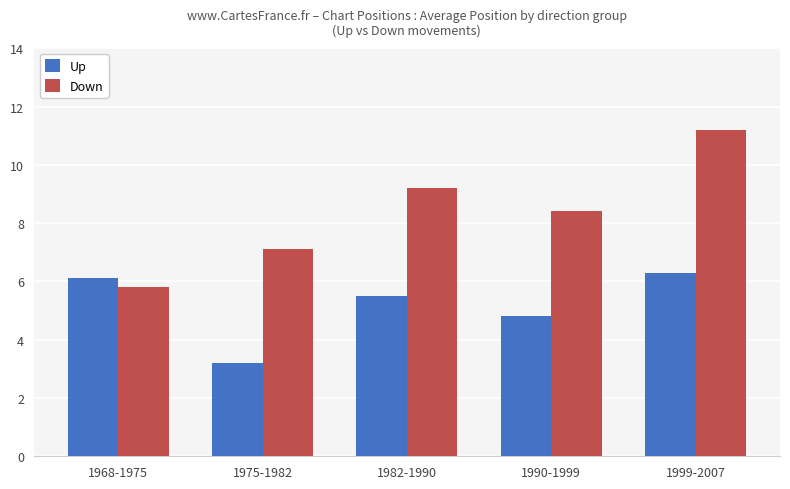

Is the value of Down at 1990-1999 greater than the value of Up at 1999-2007?

Yes